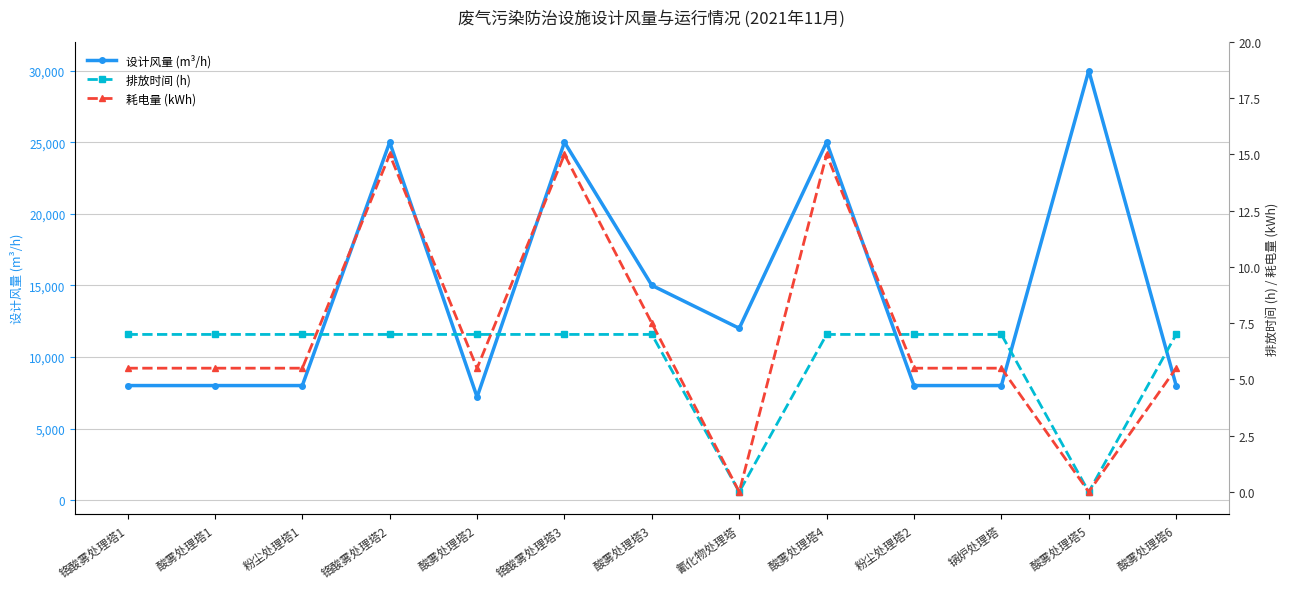

Reading left to right, extract all data points from this chart.

设计风量 (m³/h): 8000.0	8000.0	8000.0	25000.0	7200.0	25000.0	15000.0	12000.0	25000.0	8000.0	8000.0	30000.0	8000.0
排放时间 (h): 7.0	7.0	7.0	7.0	7.0	7.0	7.0	0.0	7.0	7.0	7.0	0.0	7.0
耗电量 (kWh): 5.5	5.5	5.5	15.0	5.5	15.0	7.5	0.0	15.0	5.5	5.5	0.0	5.5